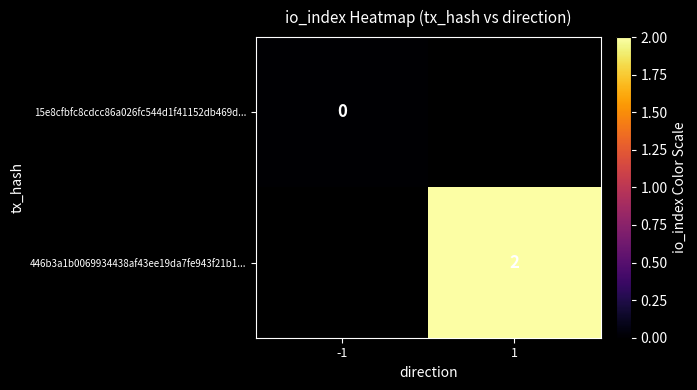

The 446b3a1b0069934438af43ee19da7fe943f21b1... series shows 2 at 1. True or false?

True